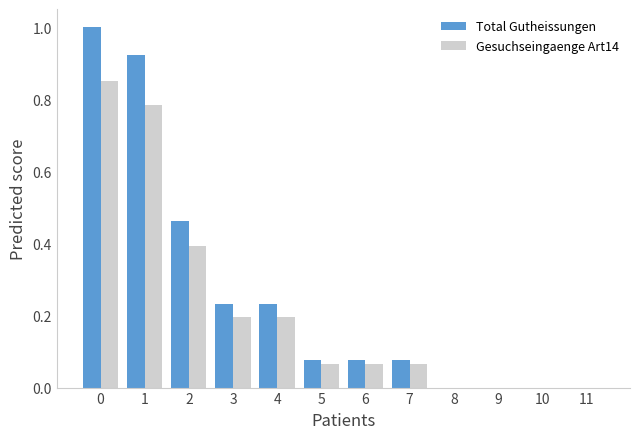

What is the sum of the Total Gutheissungen values at 1 and 5?

1.0